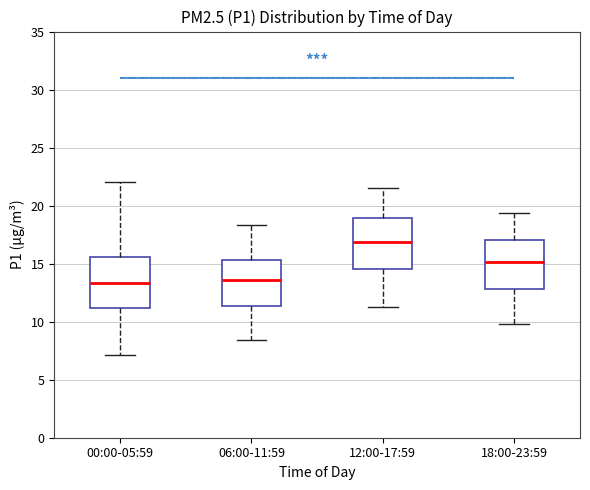

Where does the lower whisker of the box for 12:00-17:59 end on the y-axis? The values are not printed on the chart, so give them approximately, as read against the axis.

11.5